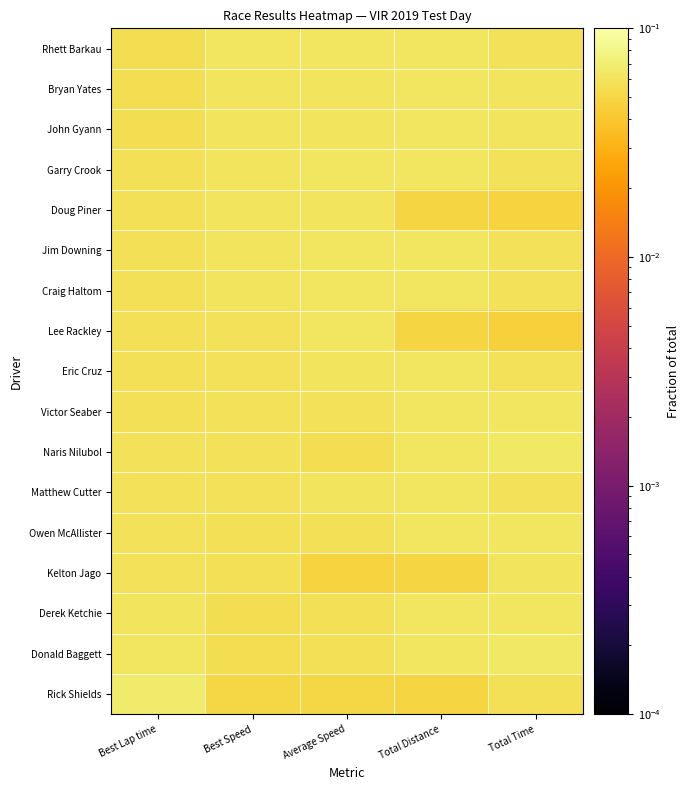

Which series has the largest range (max minus min)?

Rick Shields